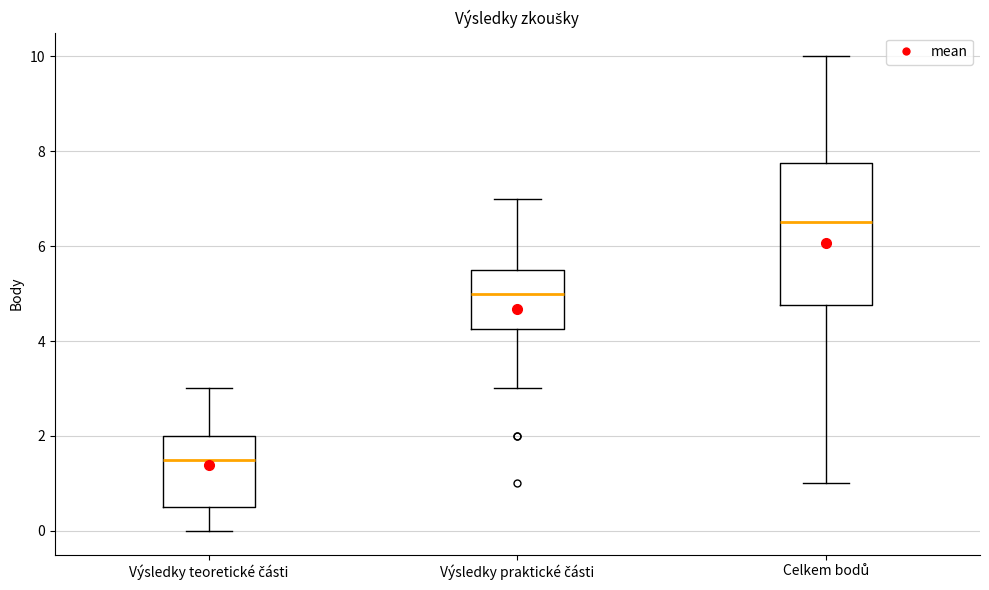

Which box is the tallest, from its lower edge to its upper edge?

Celkem bodů